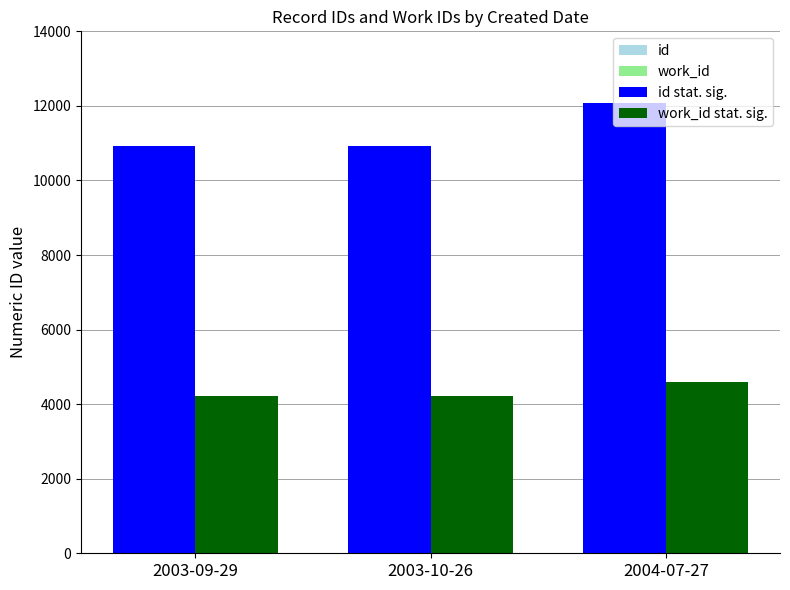

What is the difference between the maximum and minimum values in the id stat. sig. series?

1175